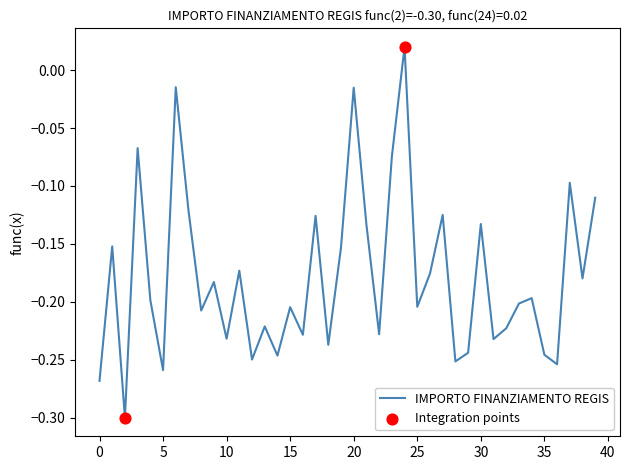

What is the difference between the maximum and minimum values?

0.3